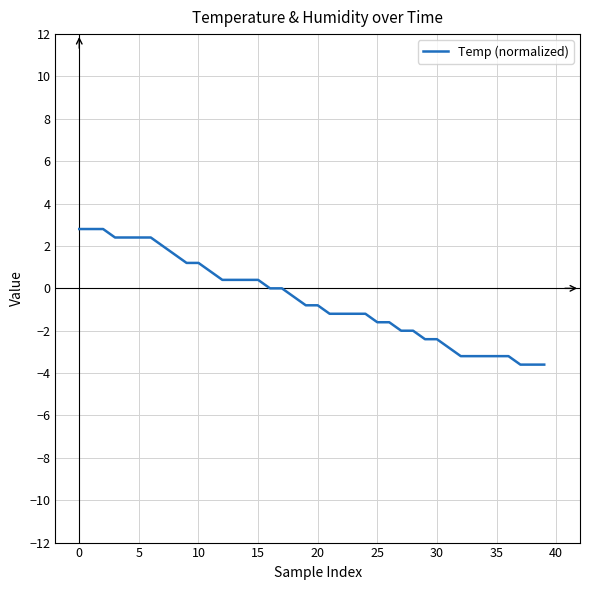

What is the difference between the maximum and minimum values?

6.4